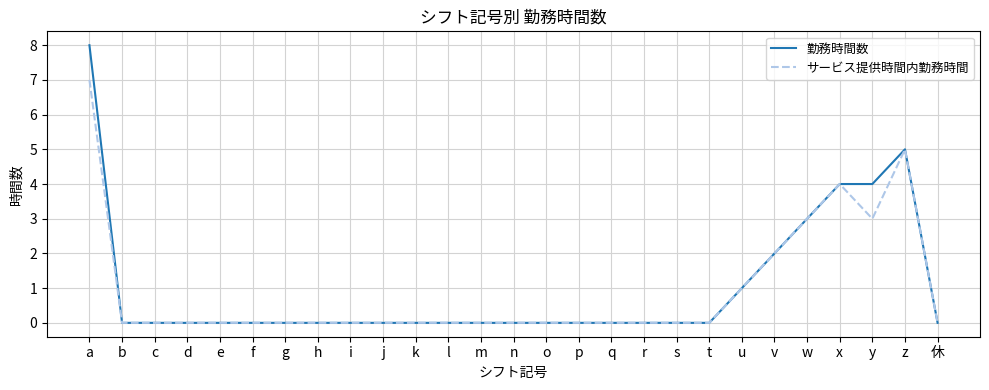

Is this an area chart (filled region under the line)?

No